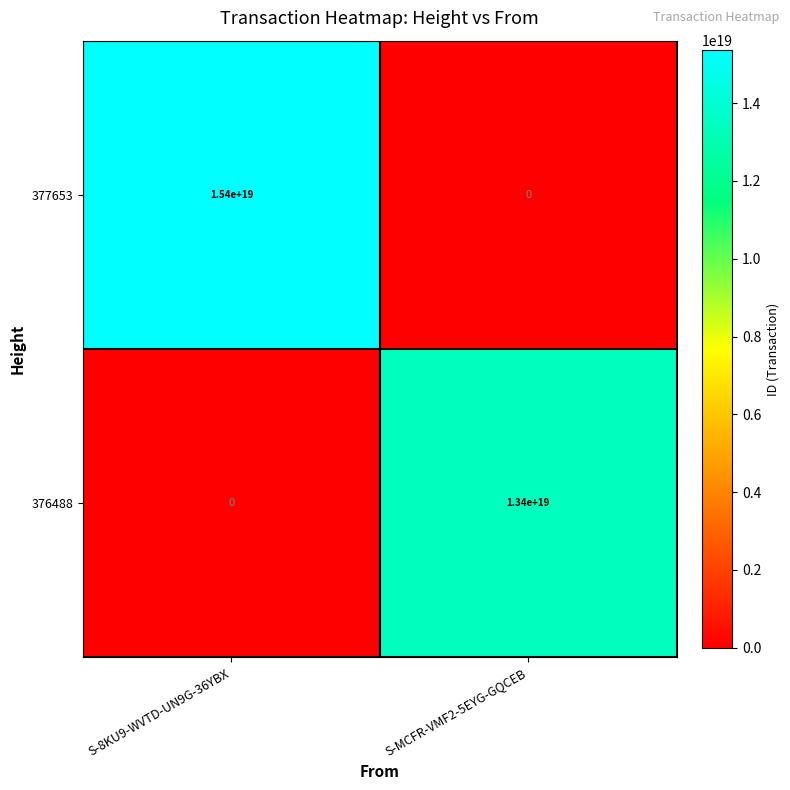

The 377653 series shows -6096144251681022976 at S-MCFR-VMF2-5EYG-GQCEB. True or false?

False